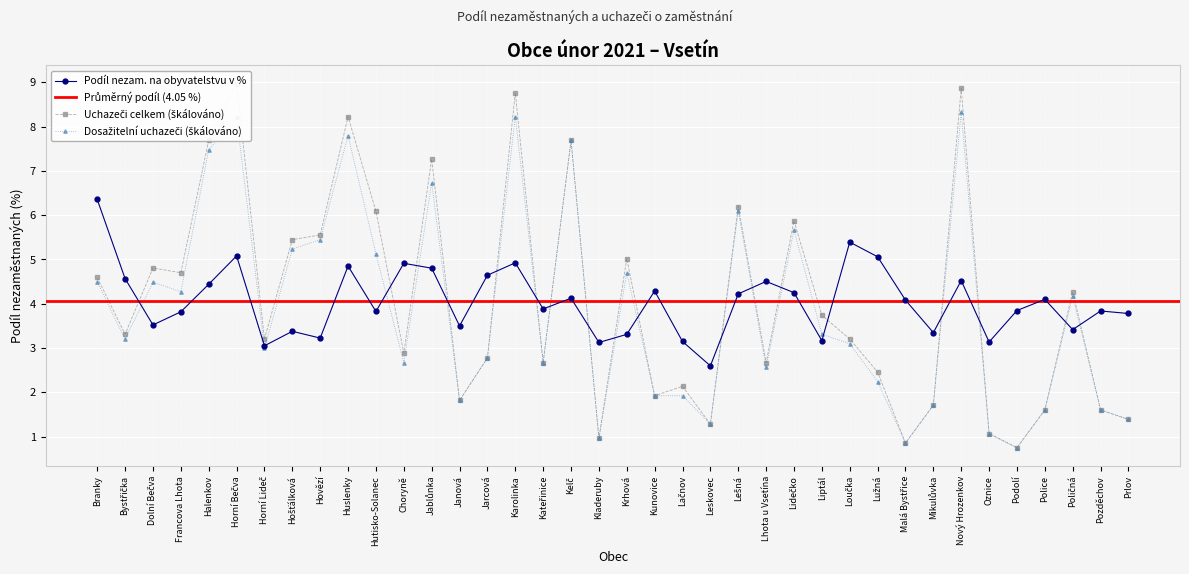

Rank the categories by Uchazeči o zaměstnání celkem value from highest to lowest.

Horní Bečva, Nový Hrozenkov, Karolinka, Huslenky, Halenkov, Kelč, Jablůnka, Lešná, Hutisko-Solanec, Lidečko, Hovězí, Hošťálková, Krhová, Dolní Bečva, Francova Lhota, Branky, Poličná, Liptál, Bystřička, Horní Lideč, Loučka, Choryně, Jarcová, Kateřinice, Lhota u Vsetína, Lužná, Lačnov, Kunovice, Janová, Mikulůvka, Police, Pozděchov, Prlov, Leskovec, Oznice, Kladeruby, Malá Bystřice, Podolí